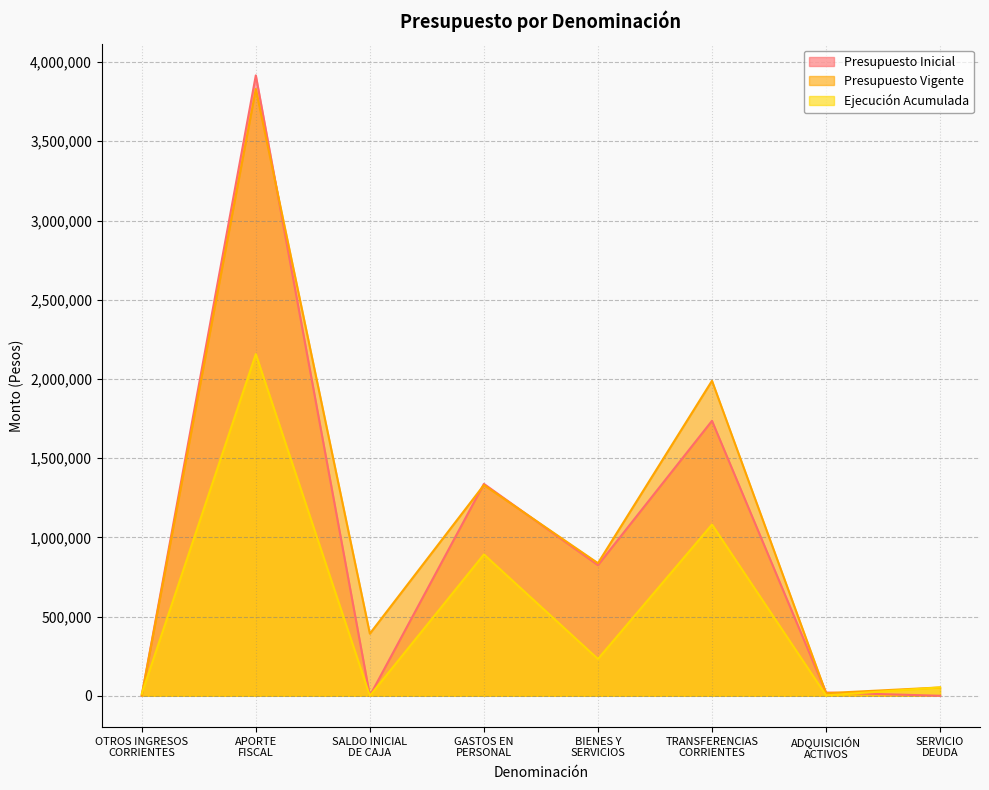

True or false: Presupuesto Inicial and Presupuesto Vigente intersect in this chart.

True